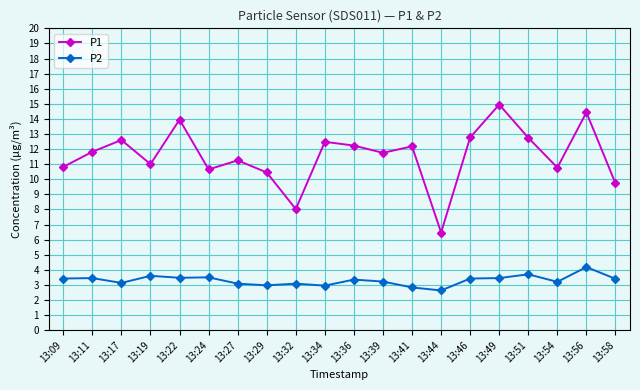

Is it true that P2 equals 3.4 at 13:36?

True